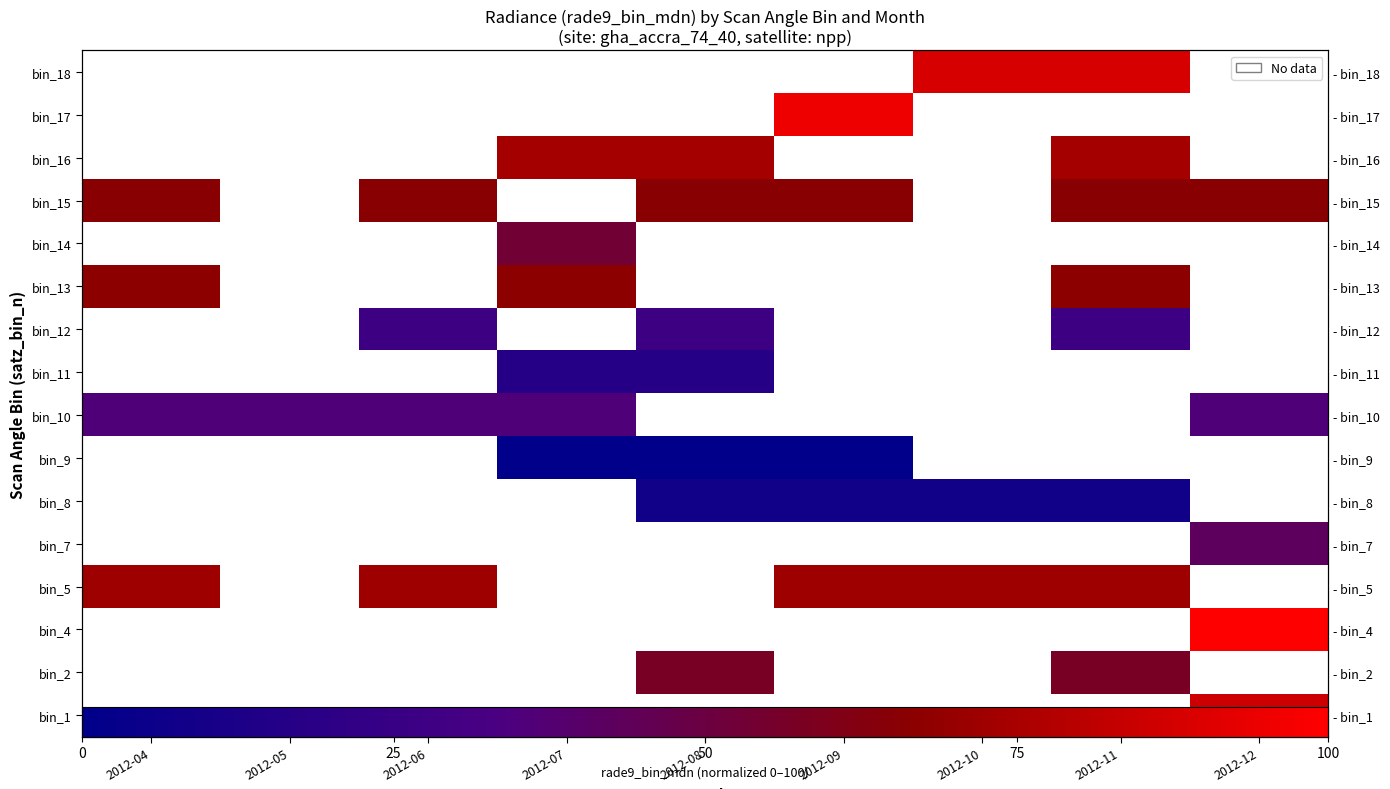

How many distinct data groups are displayed?

16